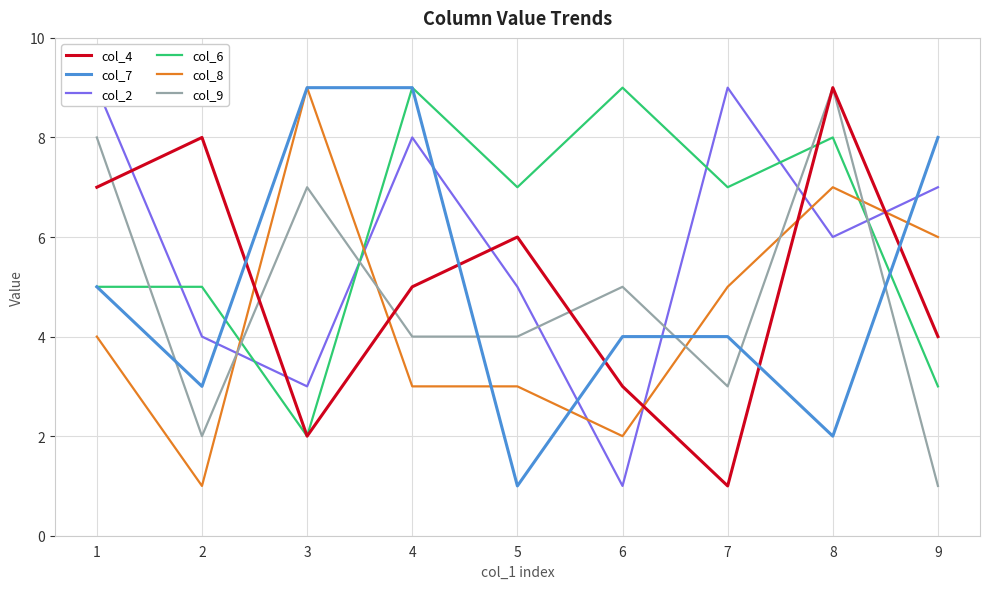

The value of col_2 at 4 is 3. True or false?

False